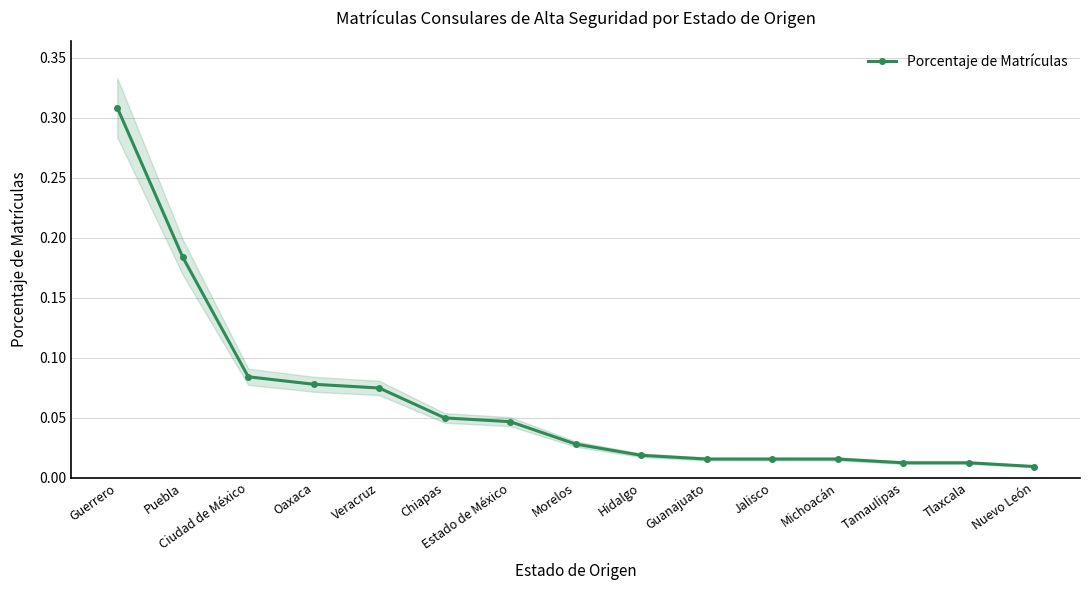

What is the greatest value displayed?

0.3